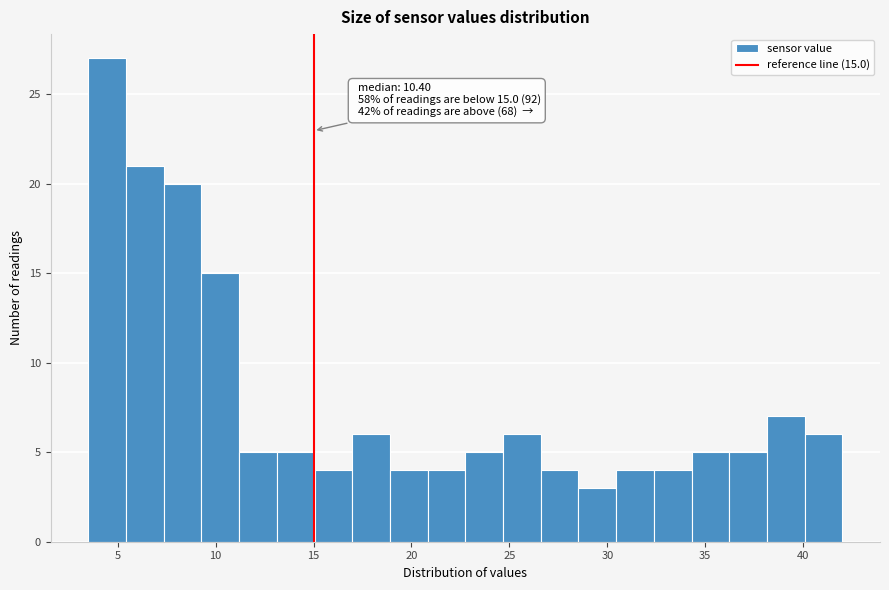

Read against the x-axis, roughly where is the centre of the tallest bar?

4.5